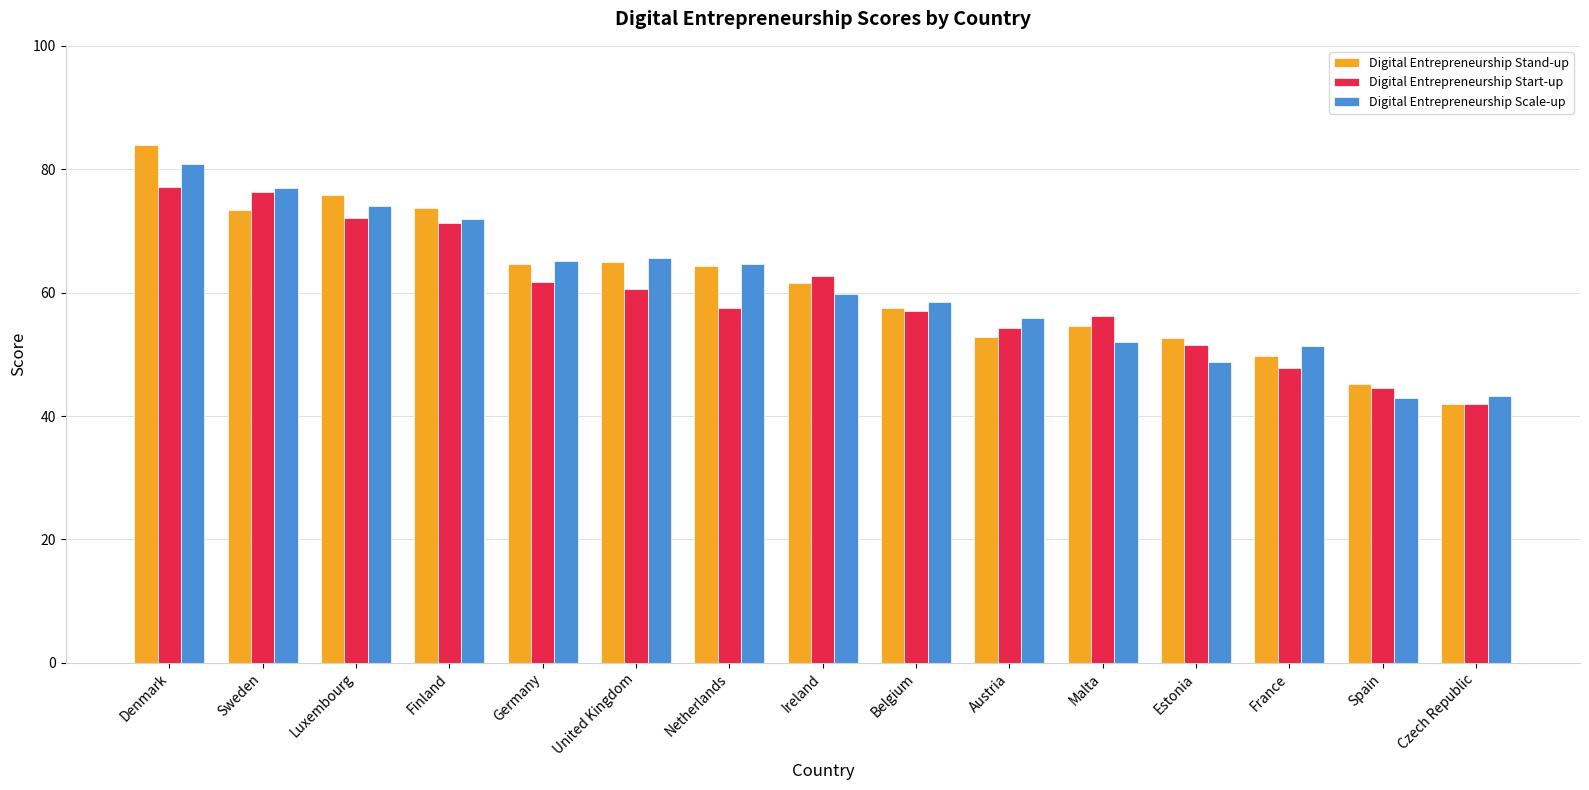

Is the value of Digital Entrepreneurship Start-up at Spain greater than the value of Digital Entrepreneurship Scale-up at Malta?

No